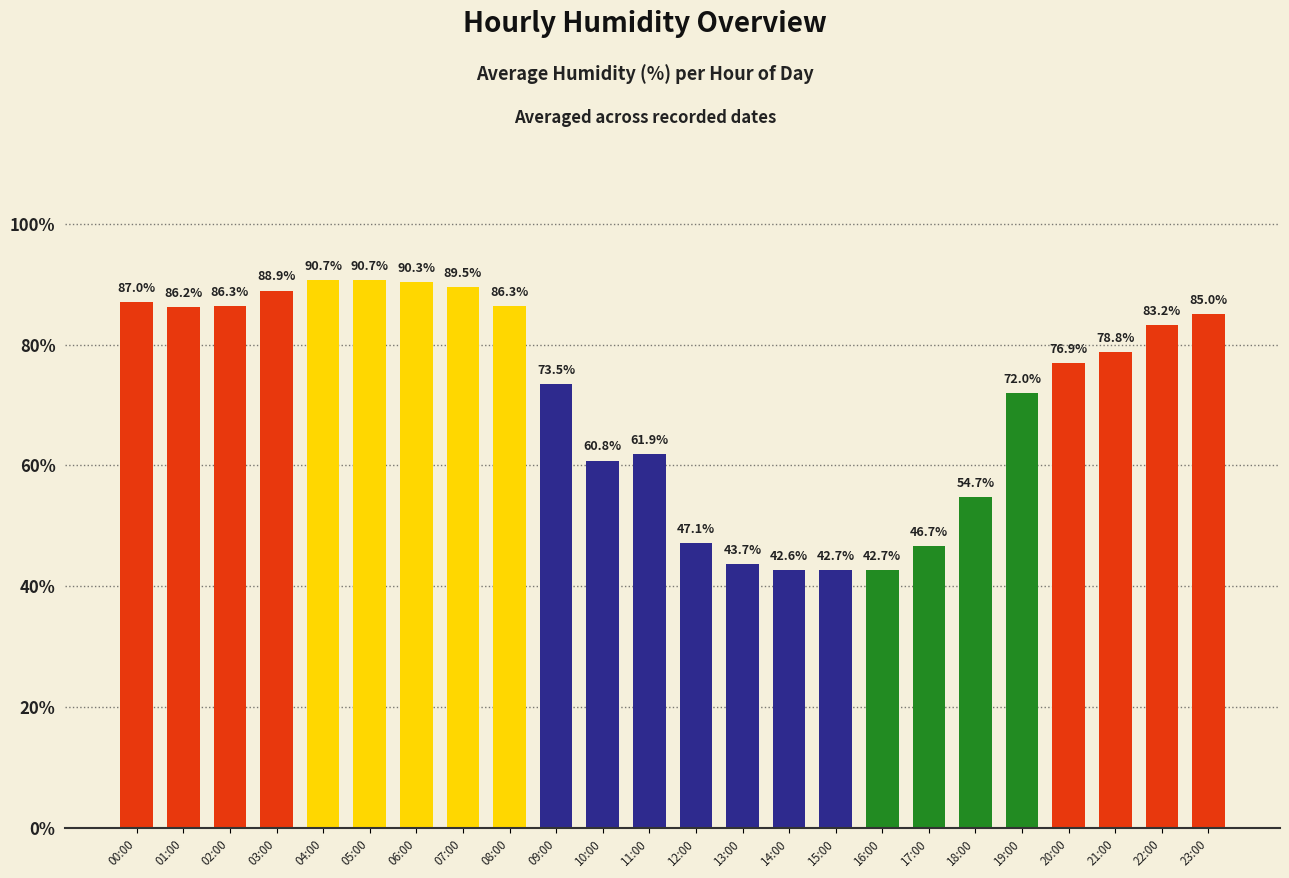

What is the difference between the second highest and minimum values?

48.0